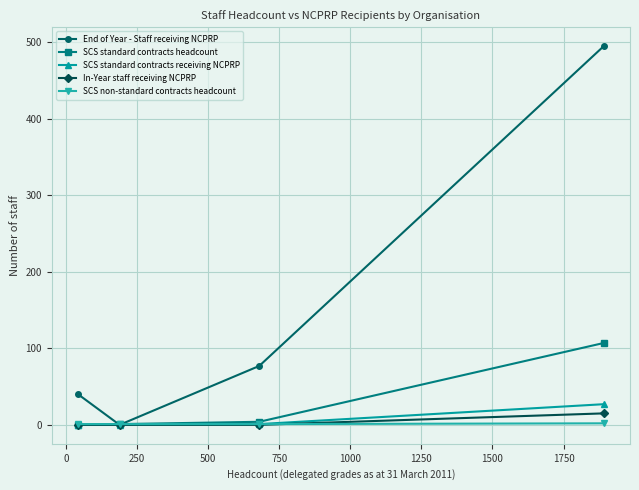

What is the highest value of the End of Year - Staff receiving NCPRP series?

495